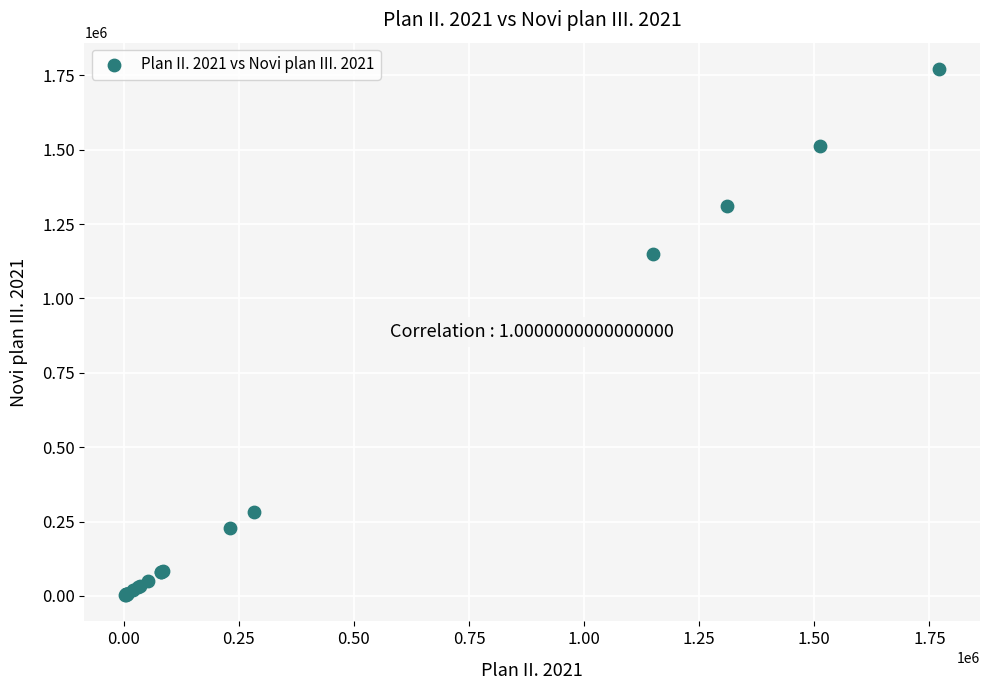

What Y value in the scatter plot is closest to 887250?

1150000